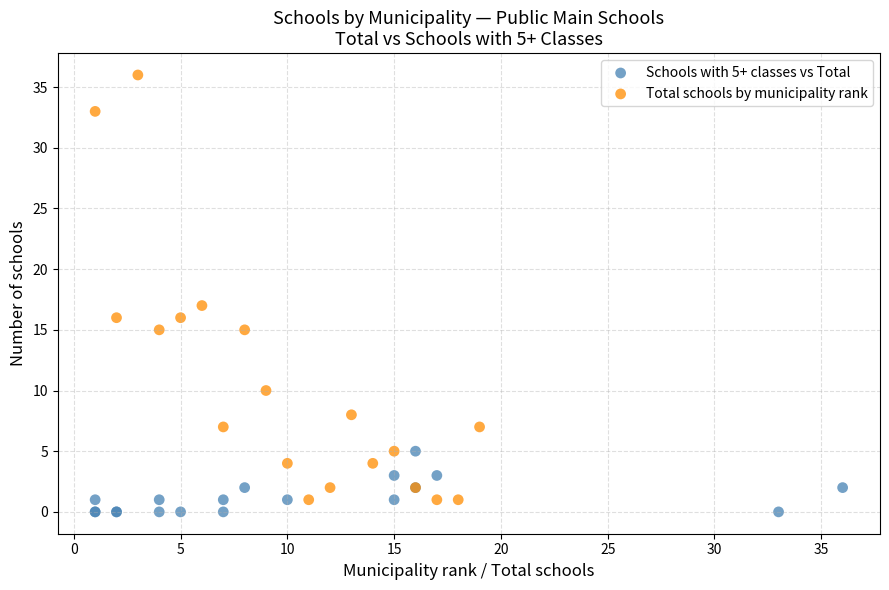

What are all the series names shown in the legend?

Schools with 5+ classes vs Total, Total schools by municipality rank